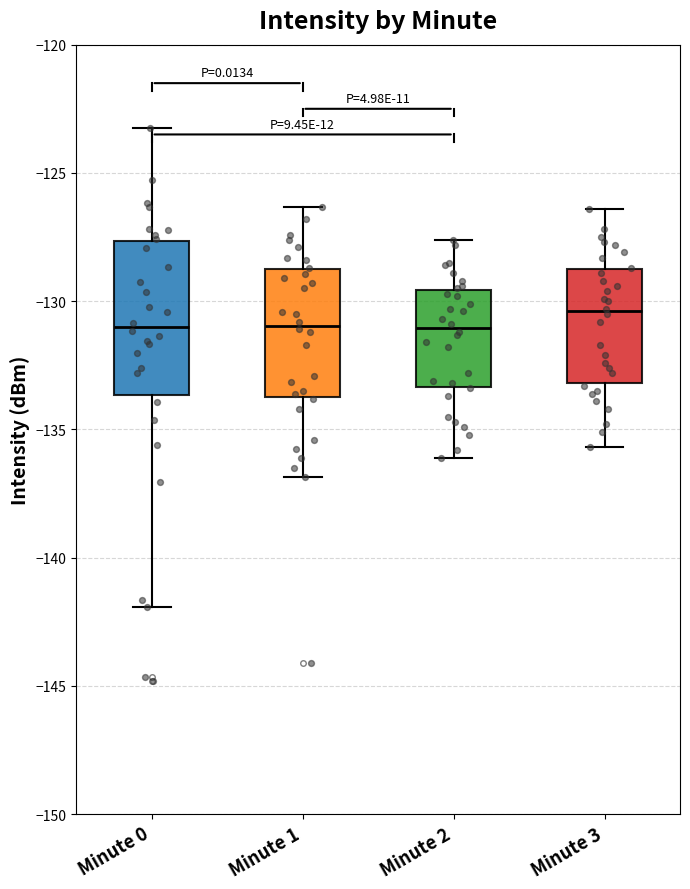

Reading left to right, read every box against the y-axis: the position of its median line, the range the box covers, and the ends of its whiskers. The values are not printed on the chart, so give them approximately, as read against the axis.

Minute 0: median -131.0, box -133.5 to -127.5, whiskers -142.0 to -123.5
Minute 1: median -131.0, box -133.5 to -129.0, whiskers -137.0 to -126.5
Minute 2: median -131.0, box -133.5 to -129.5, whiskers -136.0 to -127.5
Minute 3: median -130.5, box -133.0 to -128.5, whiskers -135.5 to -126.5